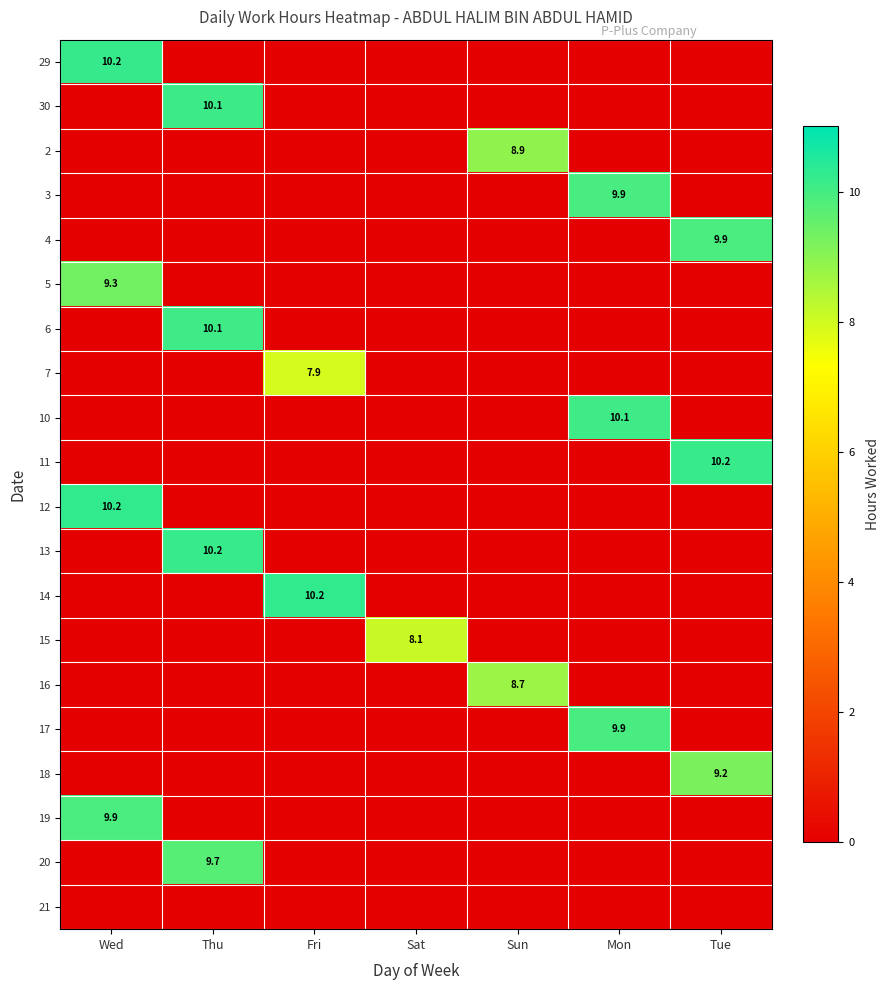

What is the spread (max minus min) of values at Sat?

8.1